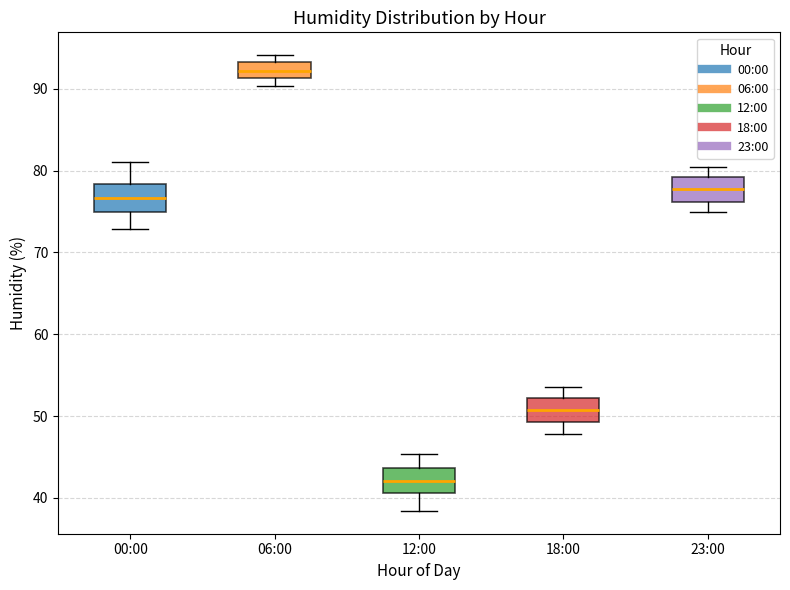

Where does the upper whisker of the box for 12:00 end on the y-axis? The values are not printed on the chart, so give them approximately, as read against the axis.

45